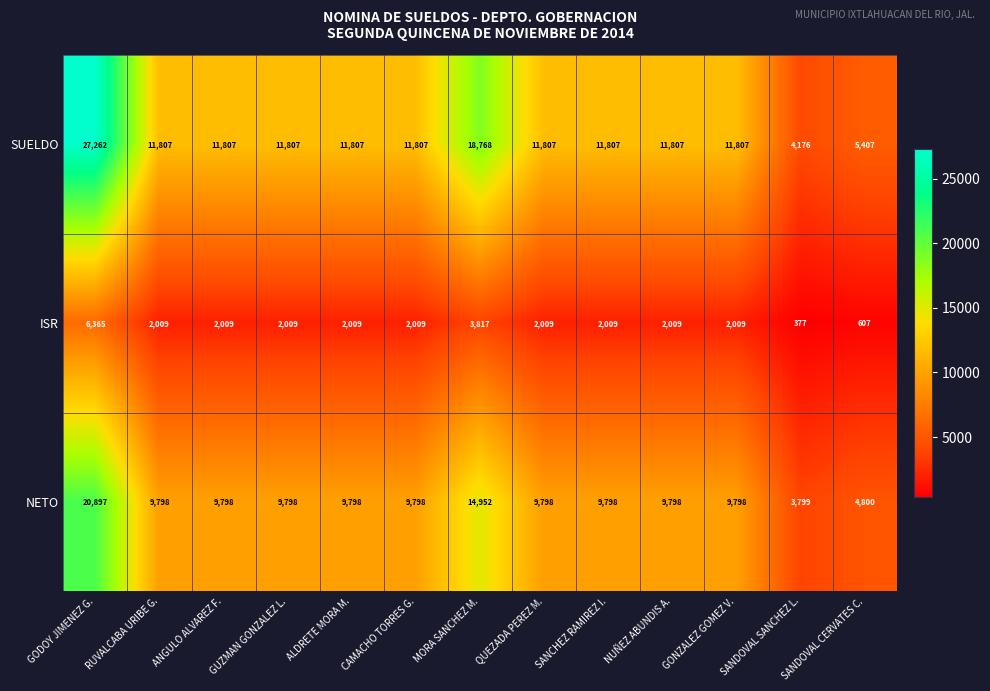

Where does the SUELDO series first go above 11807?

GODOY JIMENEZ G.